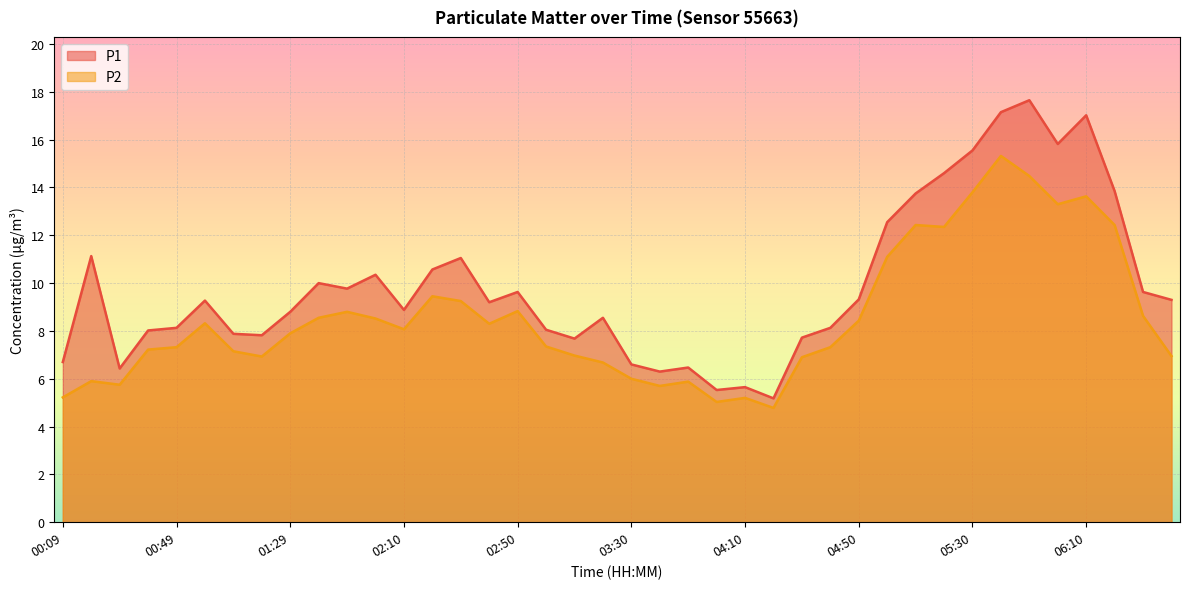

Which label corresponds to the smallest value in the chart?

04:20